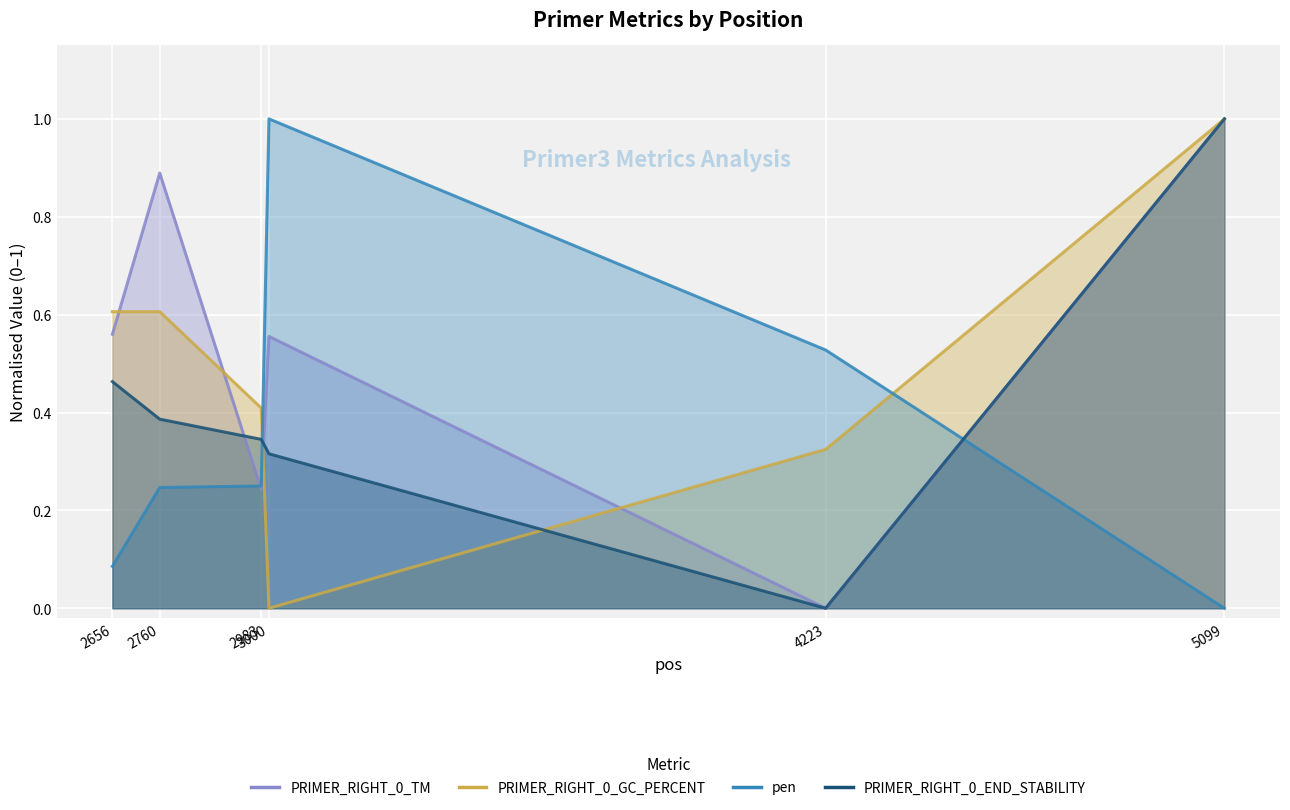

Reading left to right, what are all the values shown in this chart?

PRIMER_RIGHT_0_TM: 0.6	0.9	0.2	0.6	0.0	1.0
PRIMER_RIGHT_0_GC_PERCENT: 0.6	0.6	0.4	0.0	0.3	1.0
pen: 0.1	0.2	0.2	1.0	0.5	0.0
PRIMER_RIGHT_0_END_STABILITY: 0.5	0.4	0.3	0.3	0.0	1.0